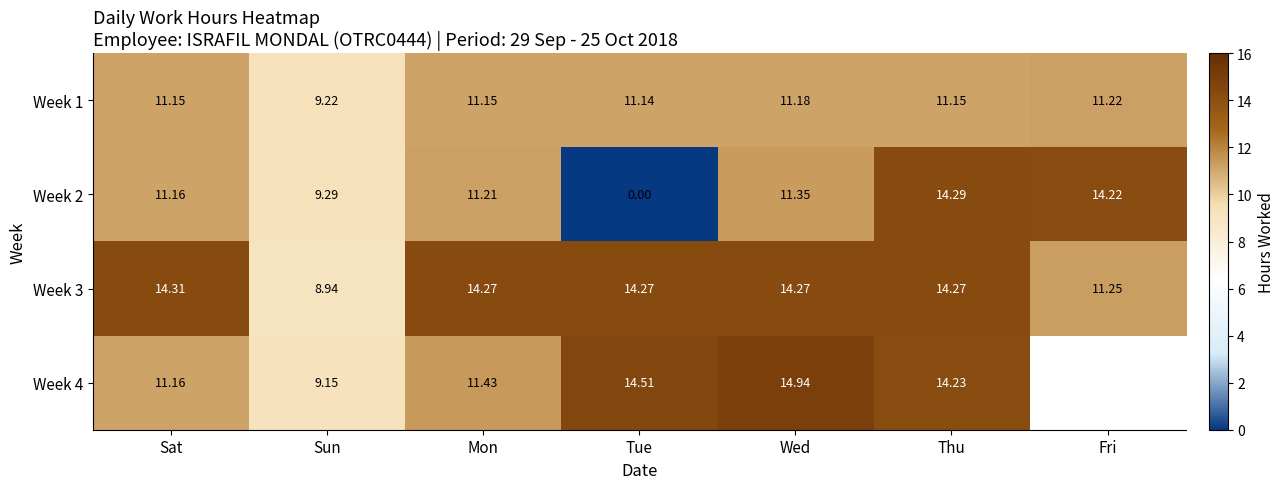

What is the average value of the Week 1 series?

10.9